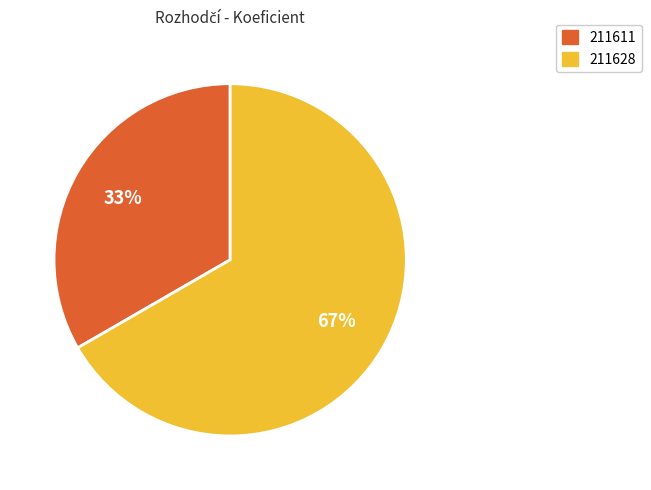

Which category accounts for the majority?

211628